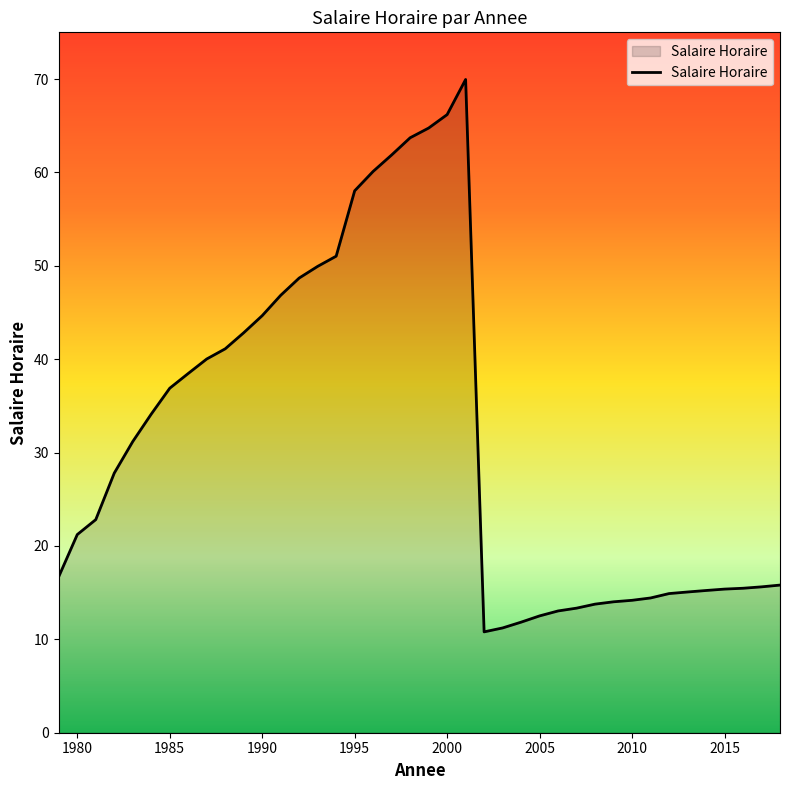

What is the maximum value shown in the chart?

70.0